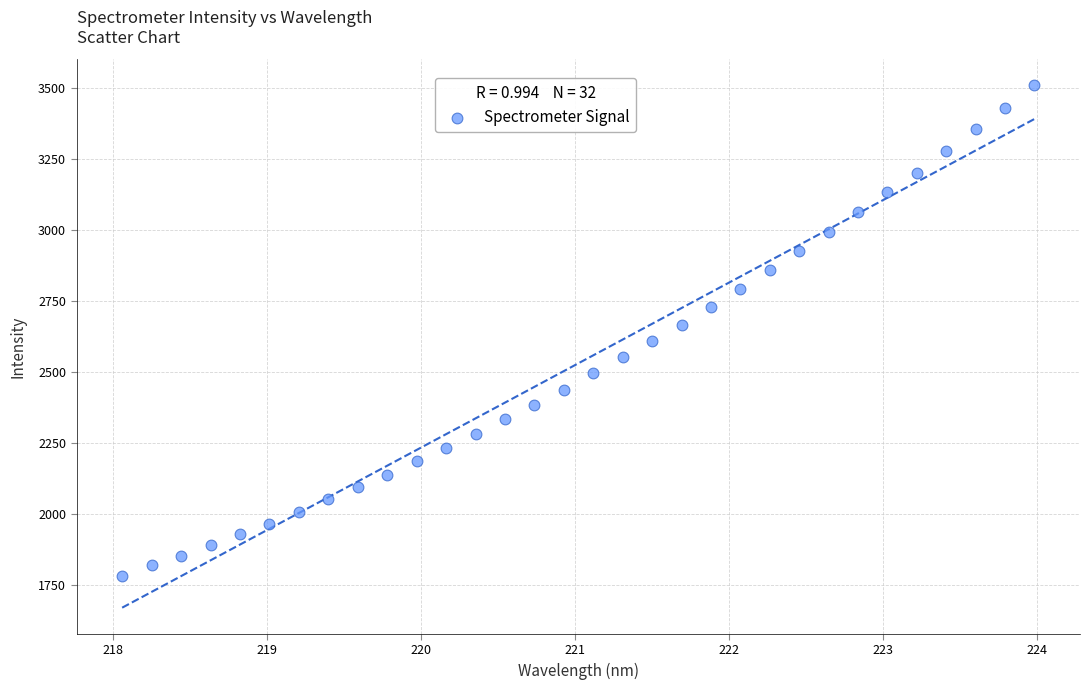

What is the range of Y values (max minus min)?

1724.5